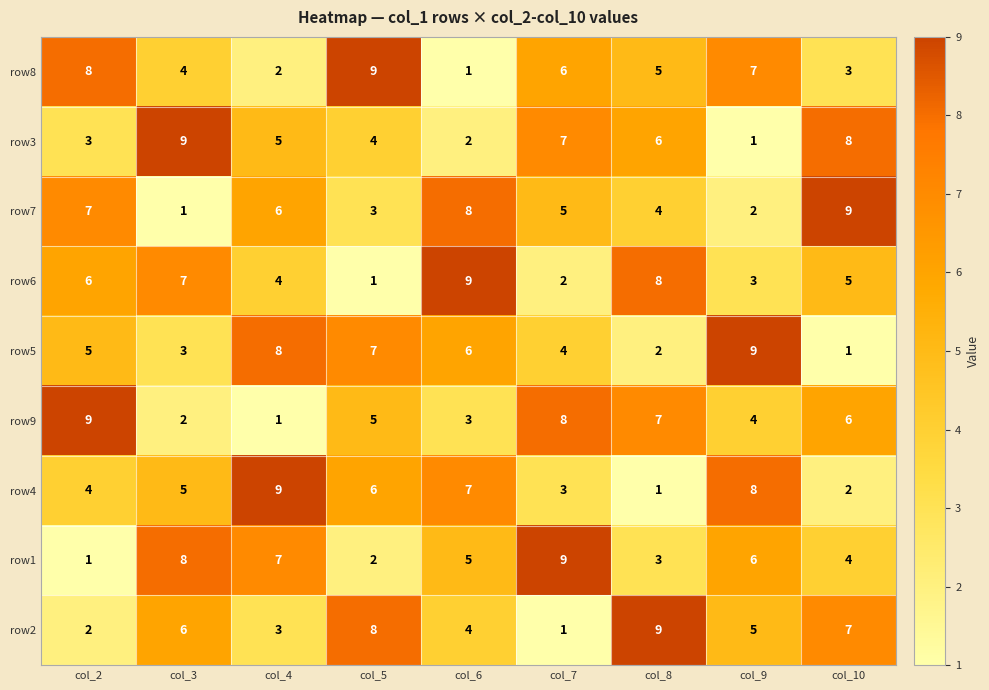

Which category has the lowest value in the row8 series?

col_6